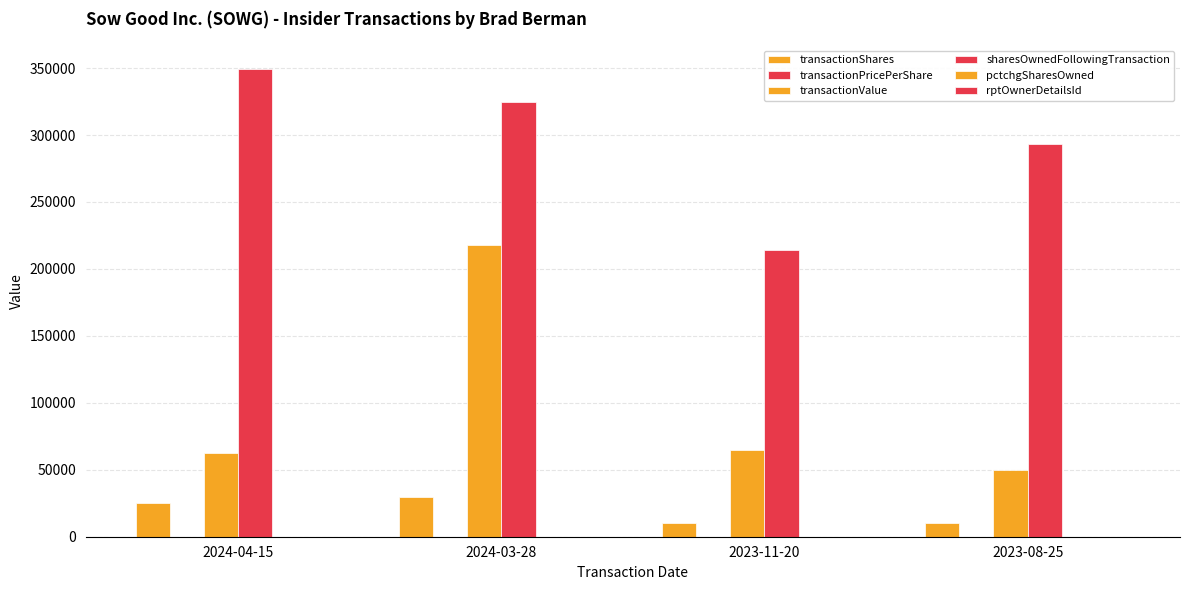

Are the bars grouped side by side (vs. stacked)?

Yes